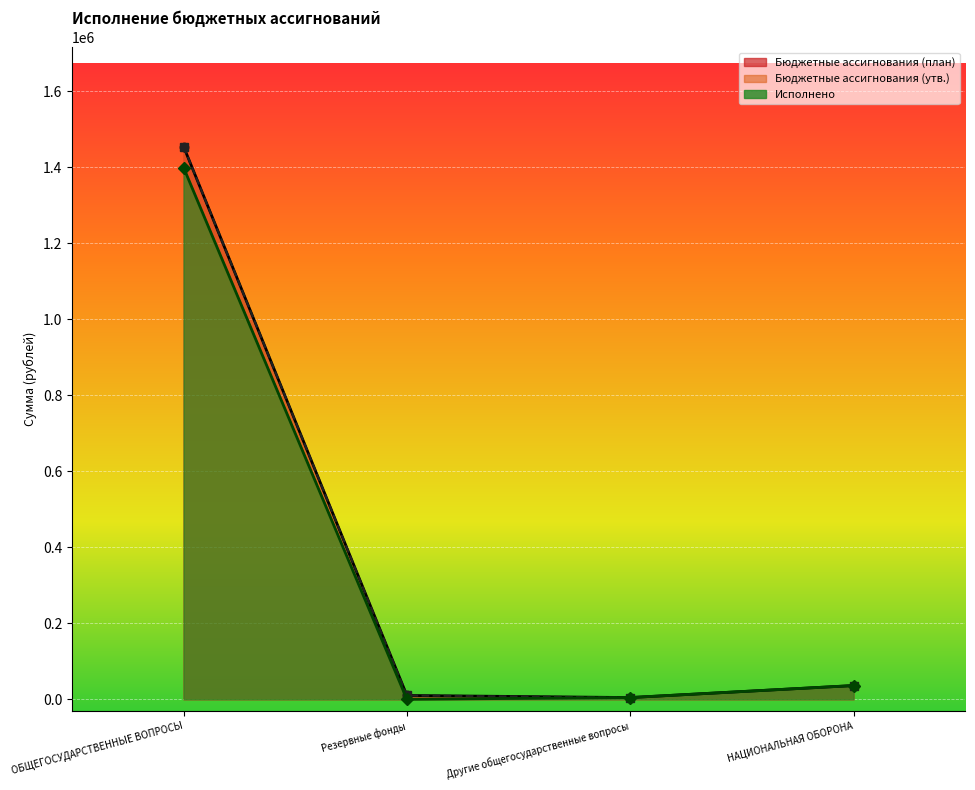

Between Резервные фонды and Другие общегосударственные вопросы, which is larger?

Другие общегосударственные вопросы